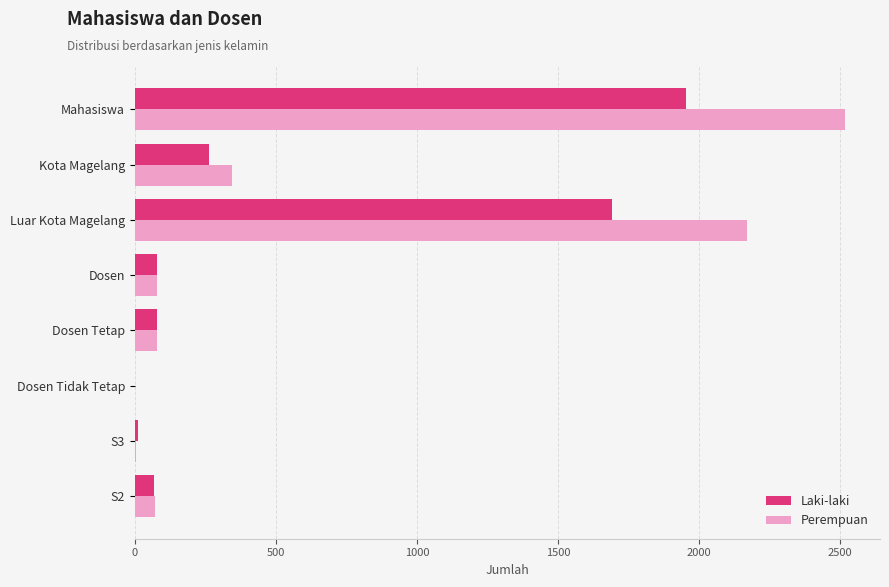

Is it true that Perempuan equals 78 at Dosen?

True